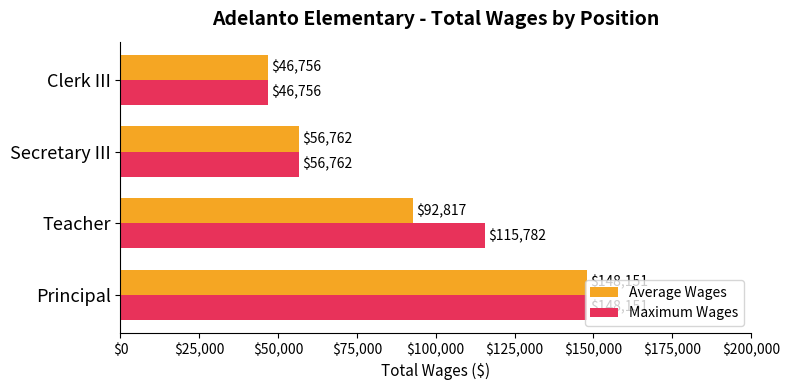

What is the sum of all Maximum Wages values?

367451.0